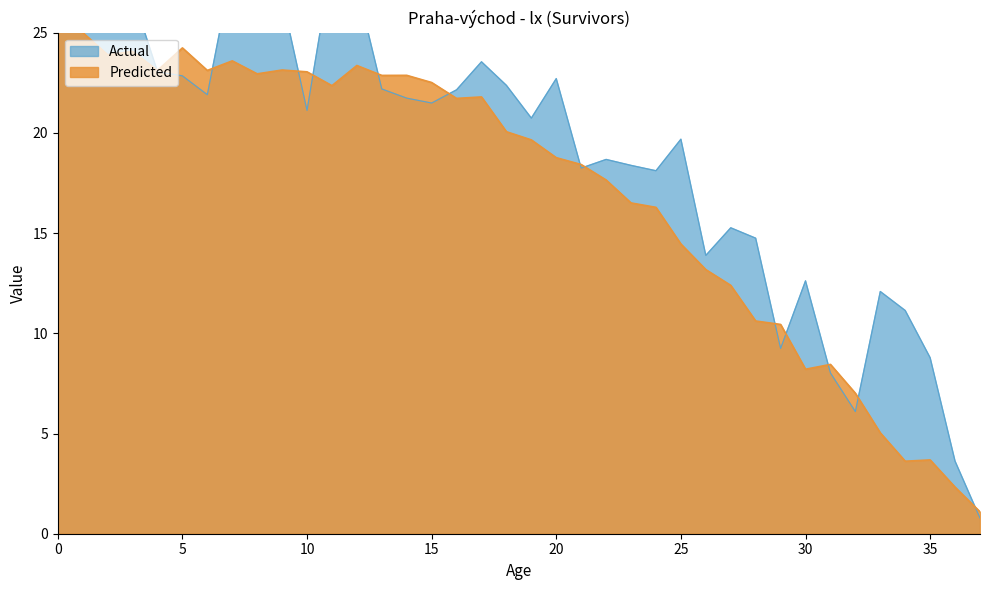

What is the difference between the maximum and second lowest values?

23.7